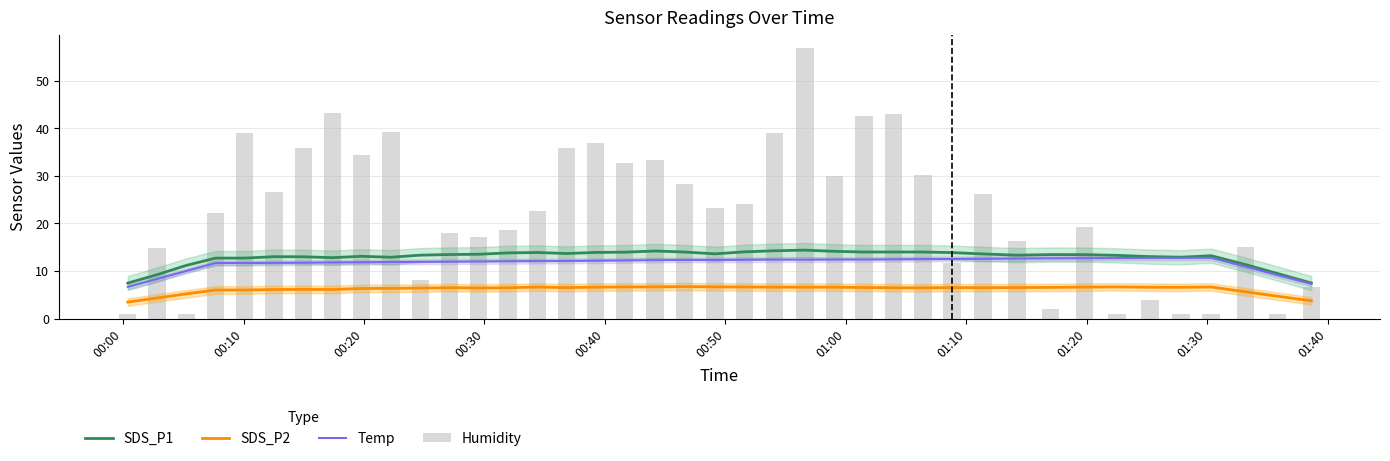

How many categories are shown in the chart?

40